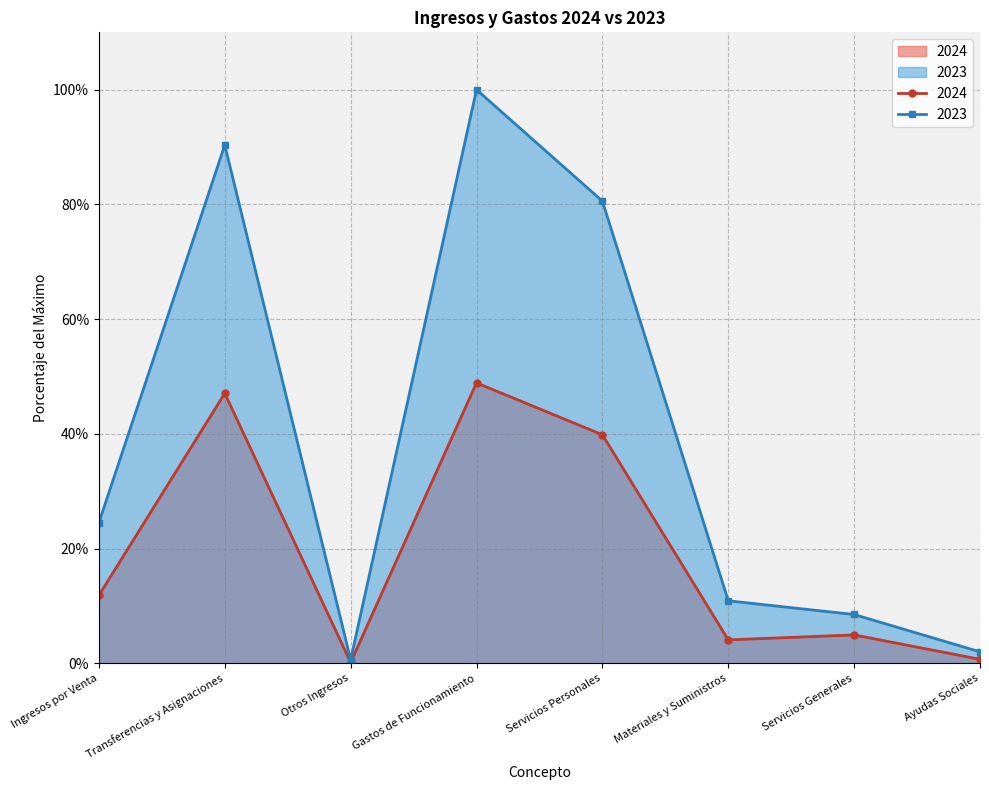

Rank the series by their maximum value, from lowest to highest.

2024, 2023